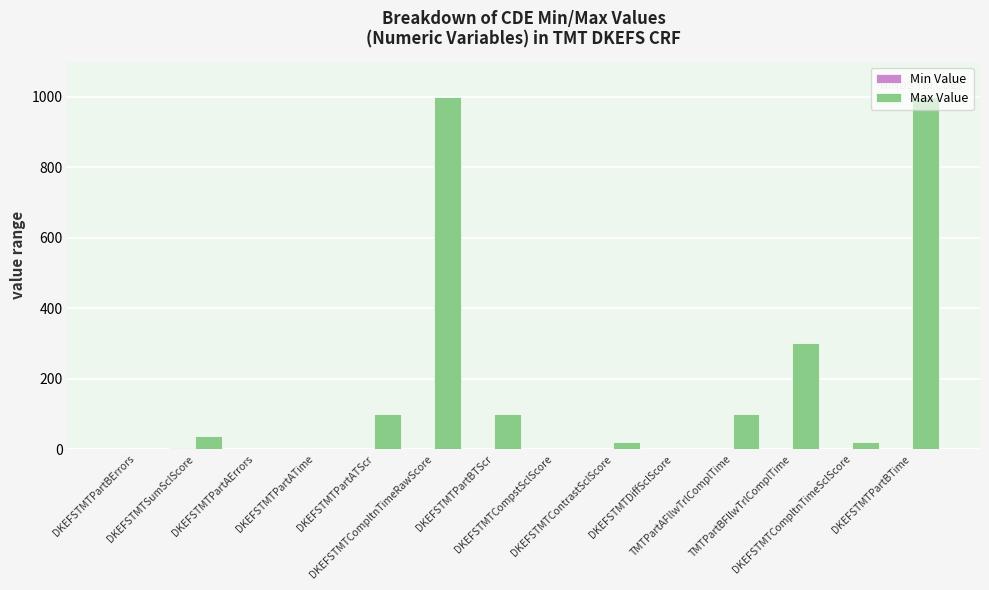

What is the highest value of the Max Value series?

1000